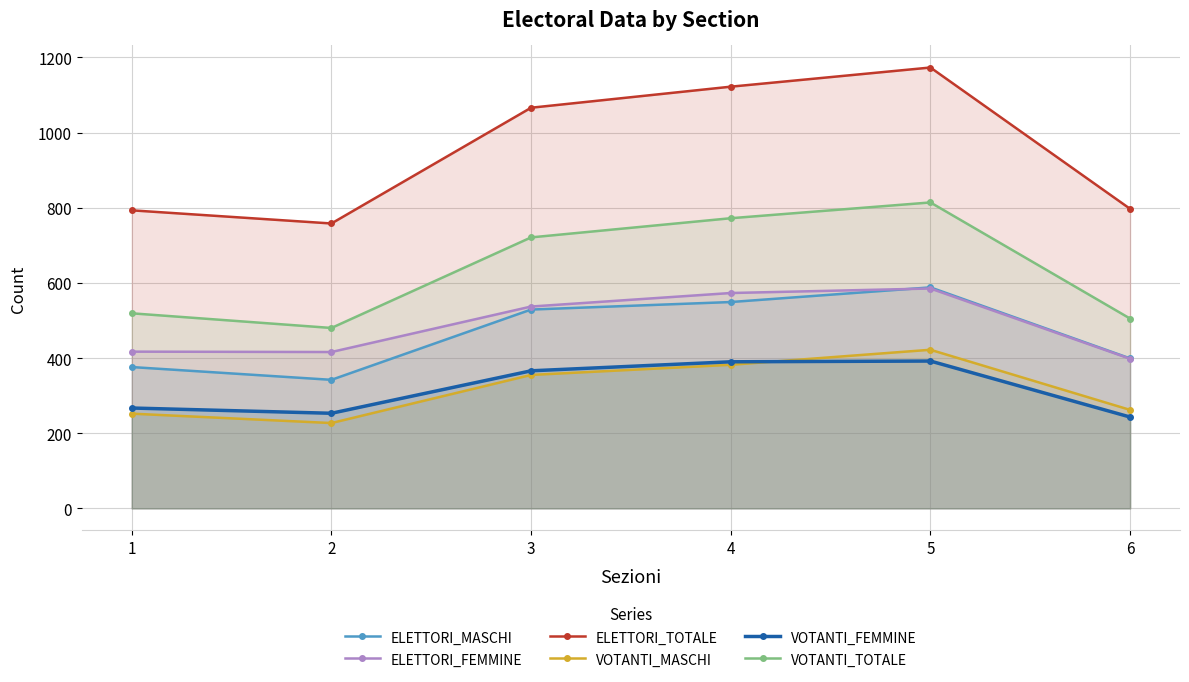

Which series has the largest total across all categories?

ELETTORI_TOTALE